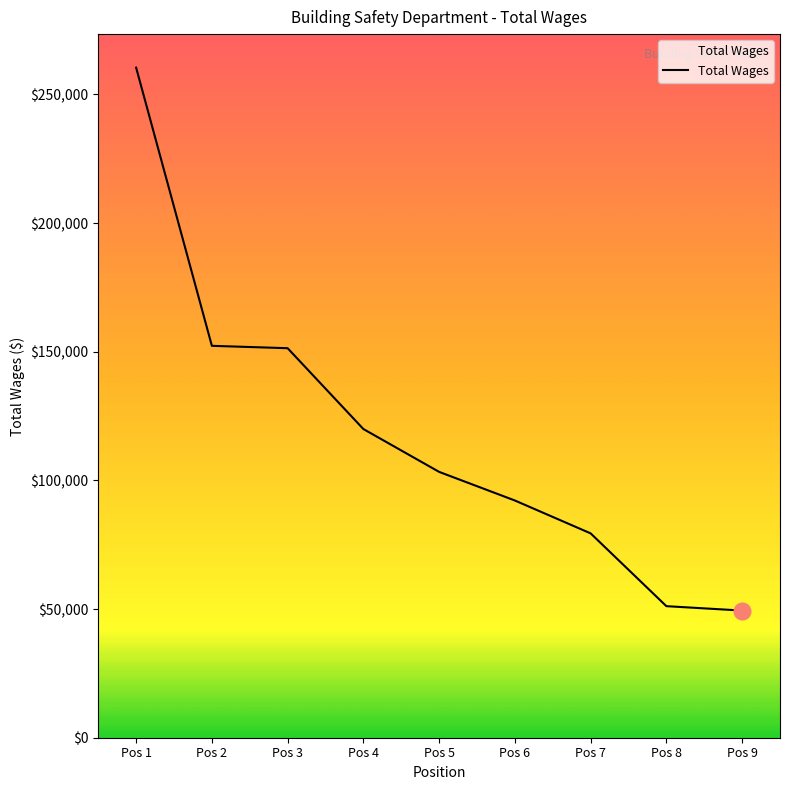

What is the sum of the values at Pos 7 and Pos 1?

339798